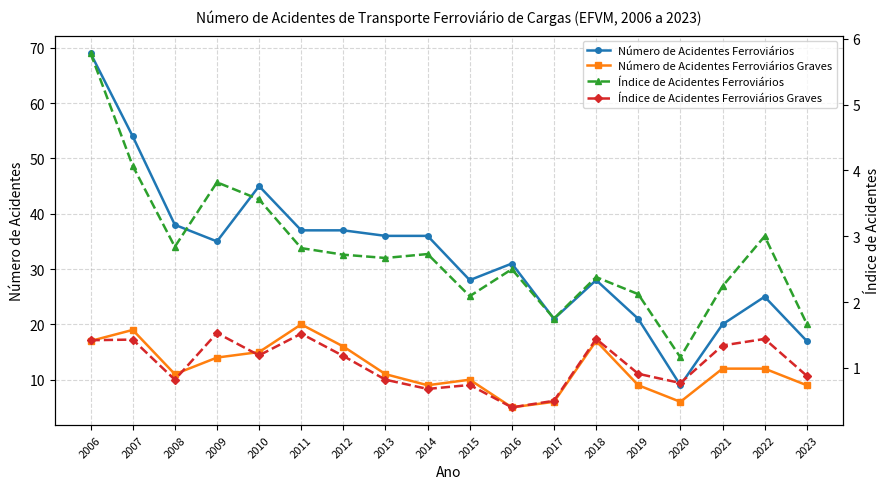

What is the value of the Número de Acidentes Ferroviários point at the 16th from the left?

20